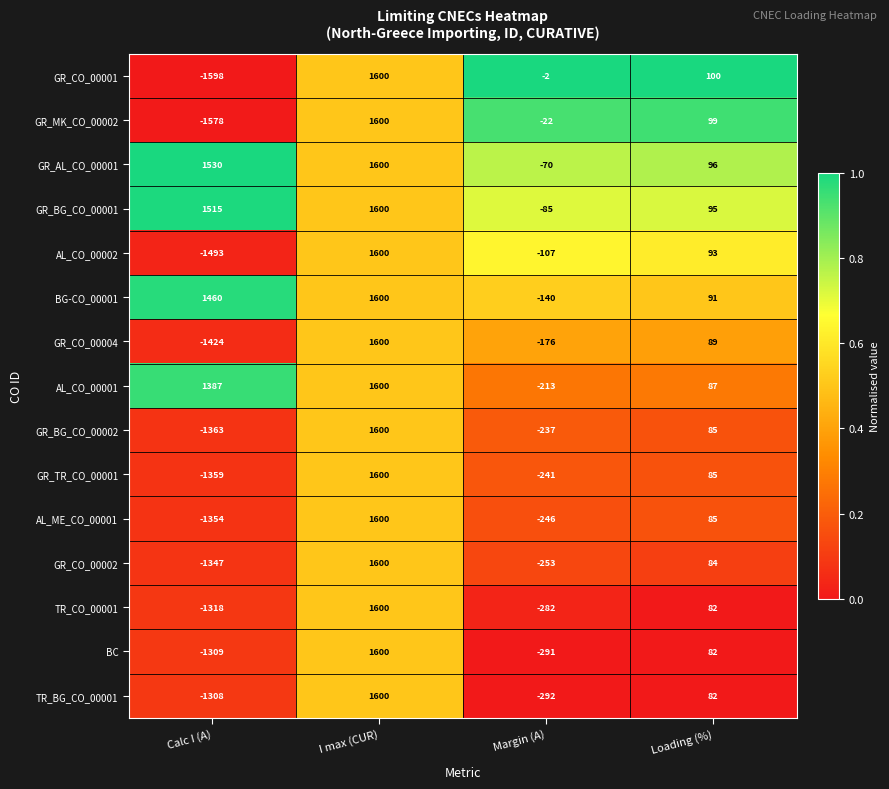

At which category is the sum across all series the highest?

I max (CUR)